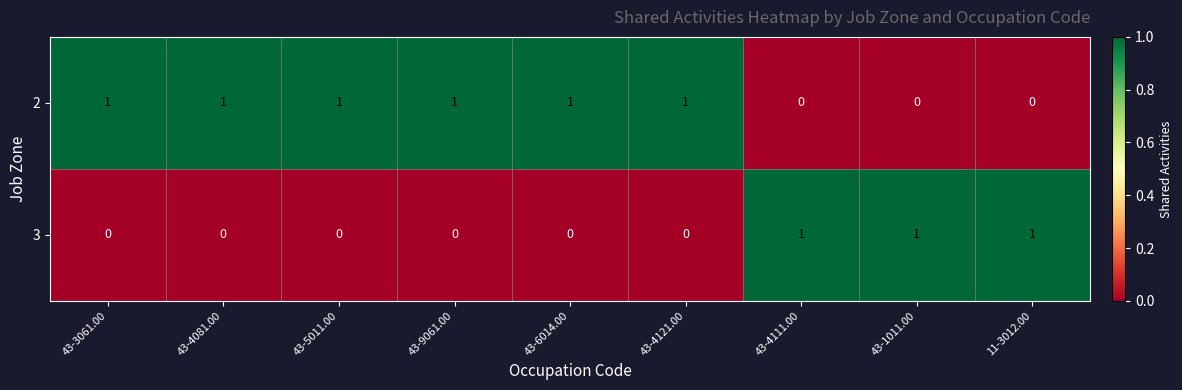

The value of 3 at 43-4081.00 is 1. True or false?

False